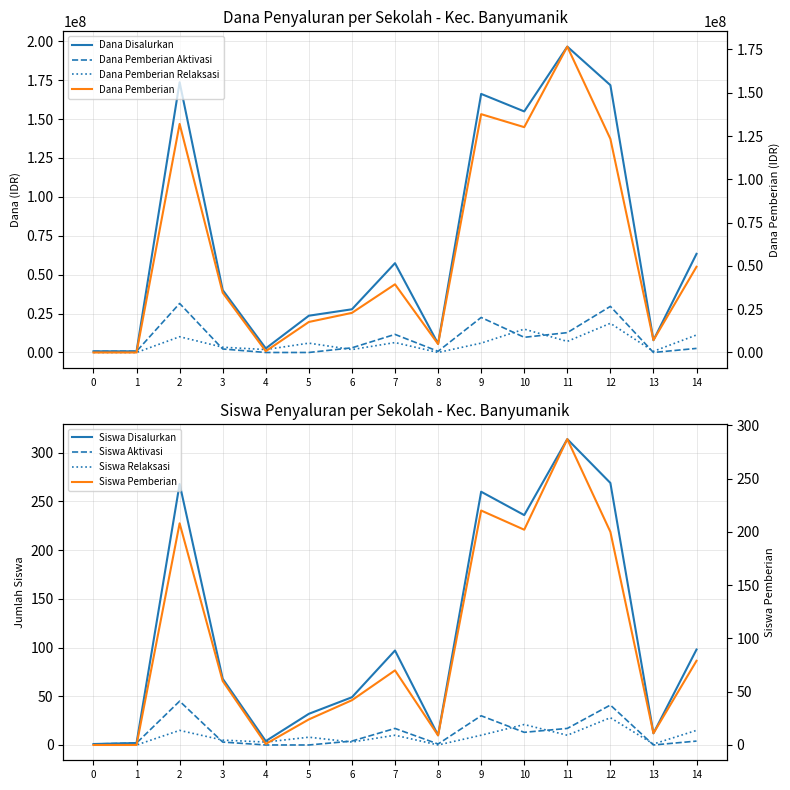

What is the highest value of the Siswa Relaksasi series?

28